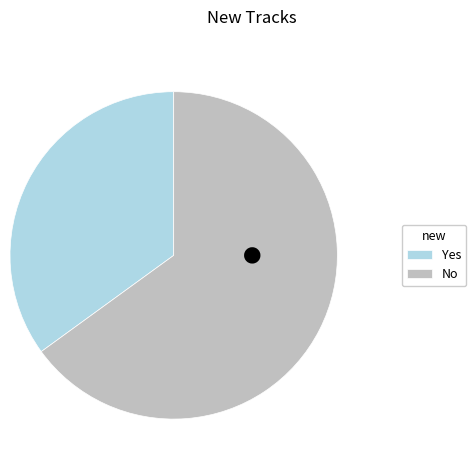

How many segments does this pie chart have?

2